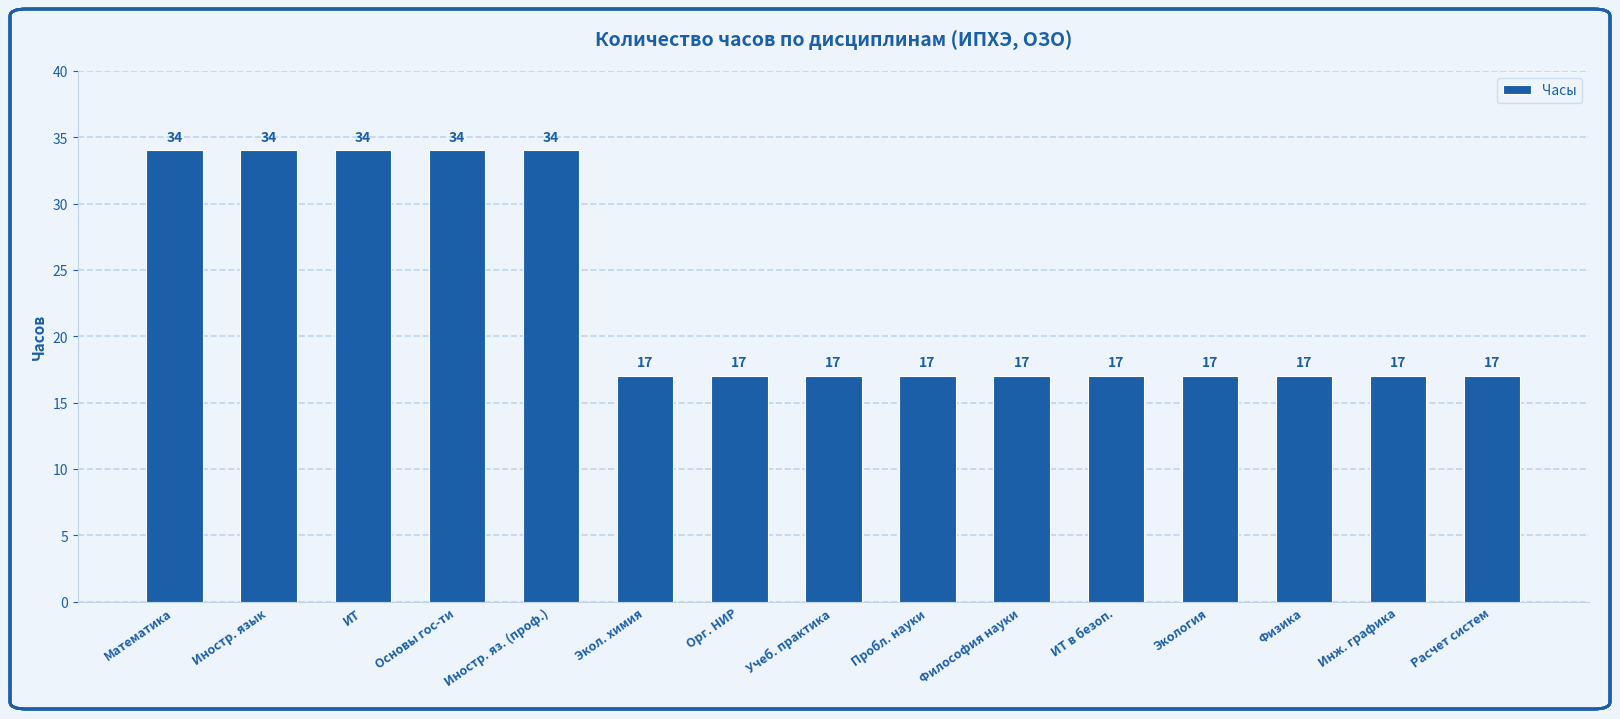

The value at Иностр. язык is 34. True or false?

True